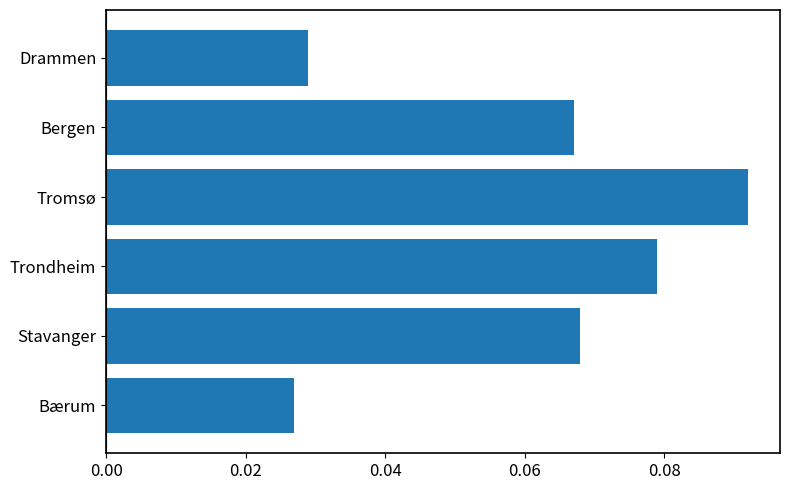

What is the sum of all values?

0.4